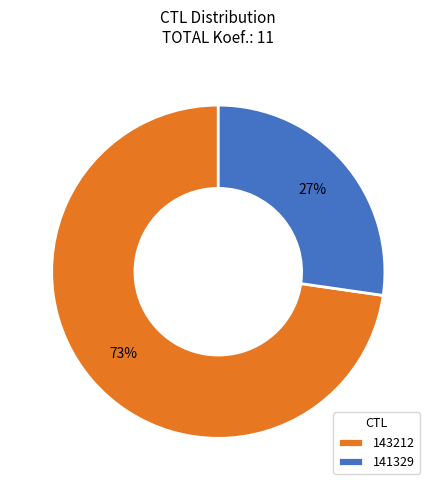

Count the number of slices in the pie.

2